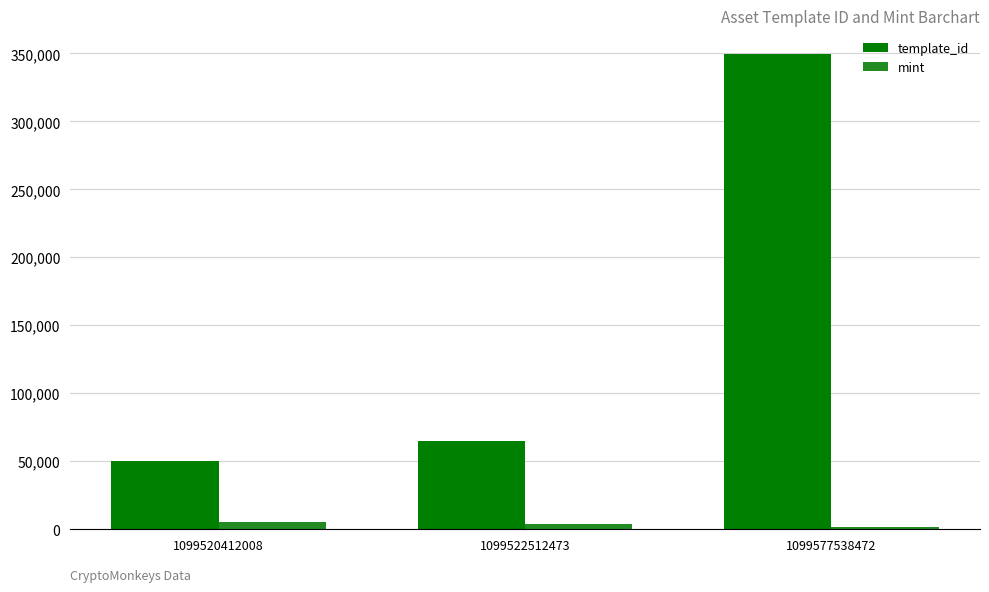

What is the value of the template_id bar at the 1st from the left?

49849